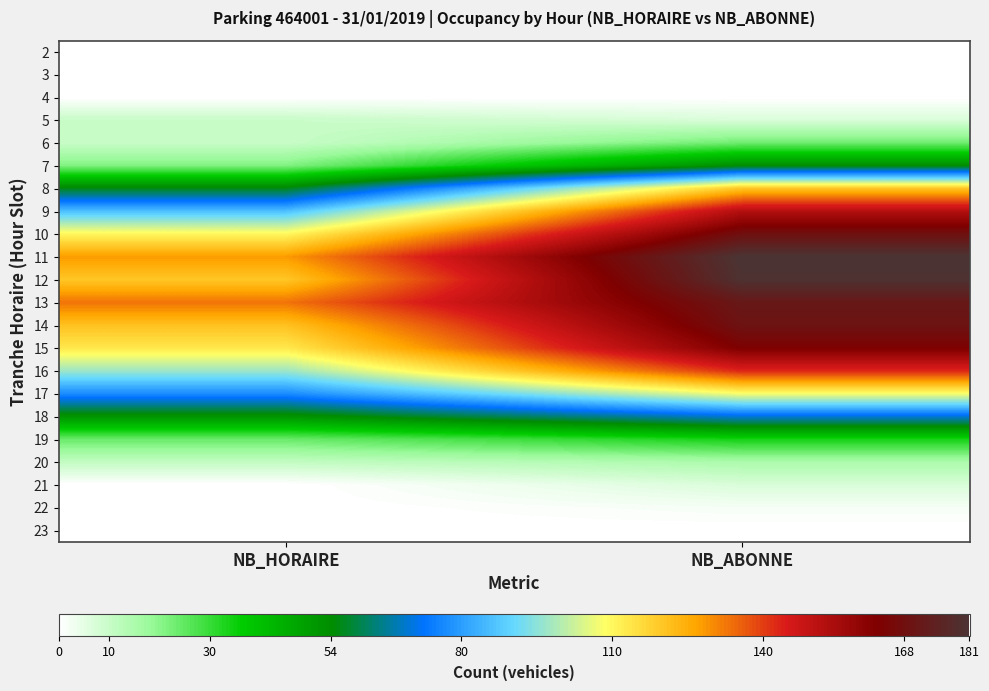

Which has a higher value, NB_HORAIRE or NB_ABONNE?

NB_HORAIRE